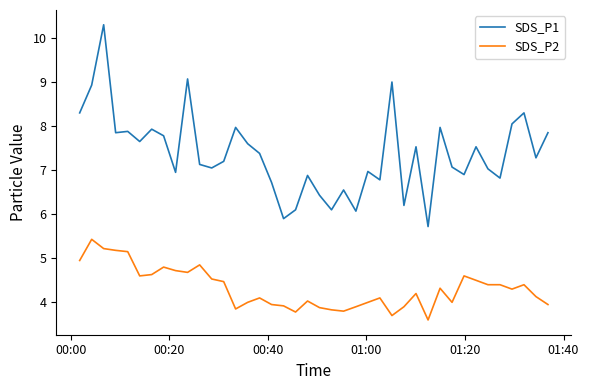

True or false: SDS_P1 and SDS_P2 cross at least once.

False